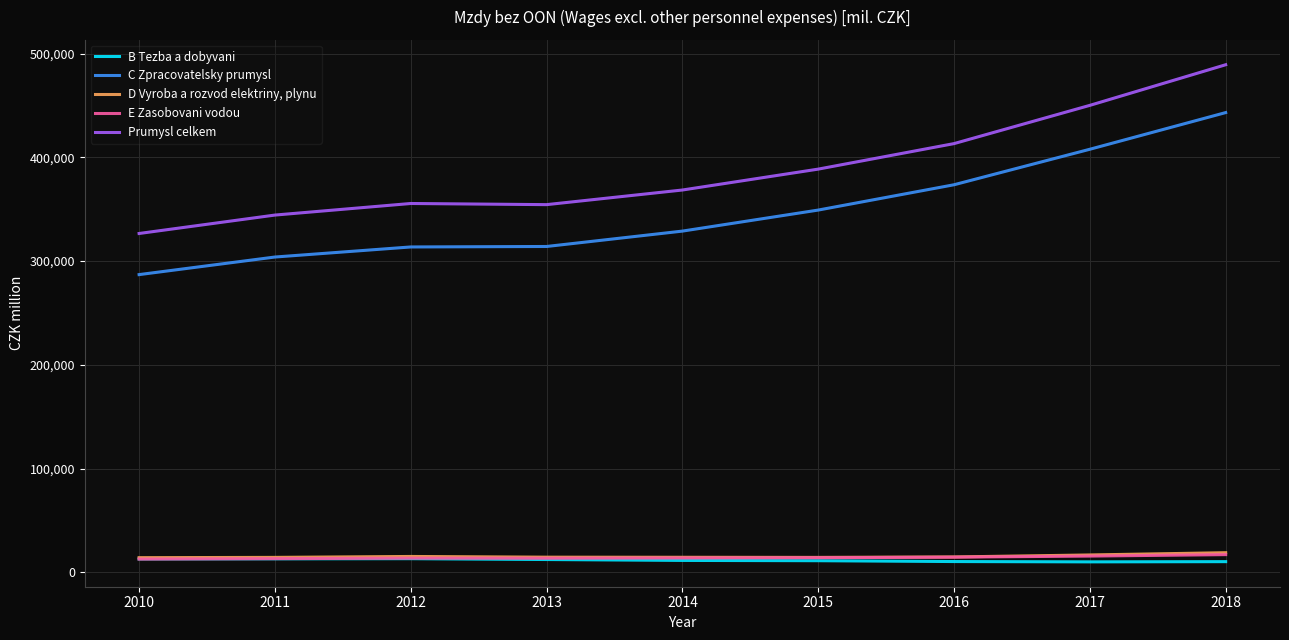

At which category is the sum across all series the highest?

2018